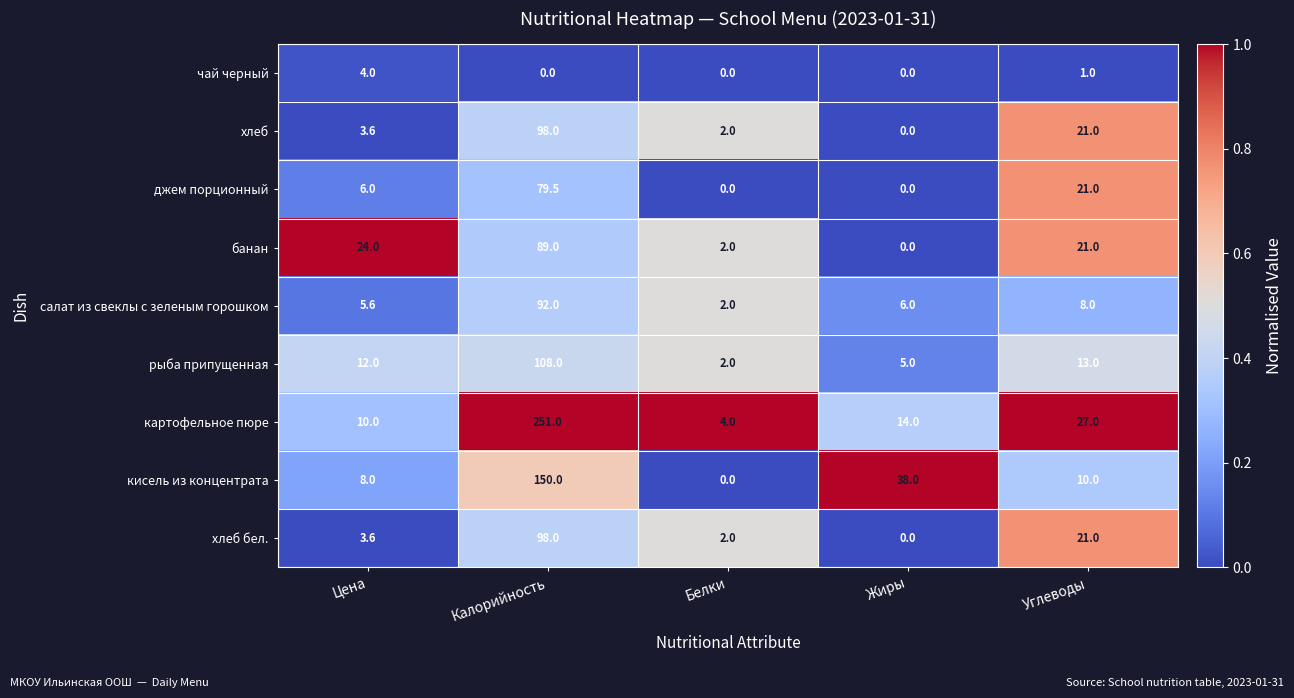

What is the difference between the second highest and second lowest values in the салат из свеклы с зеленым горошком series?

2.4